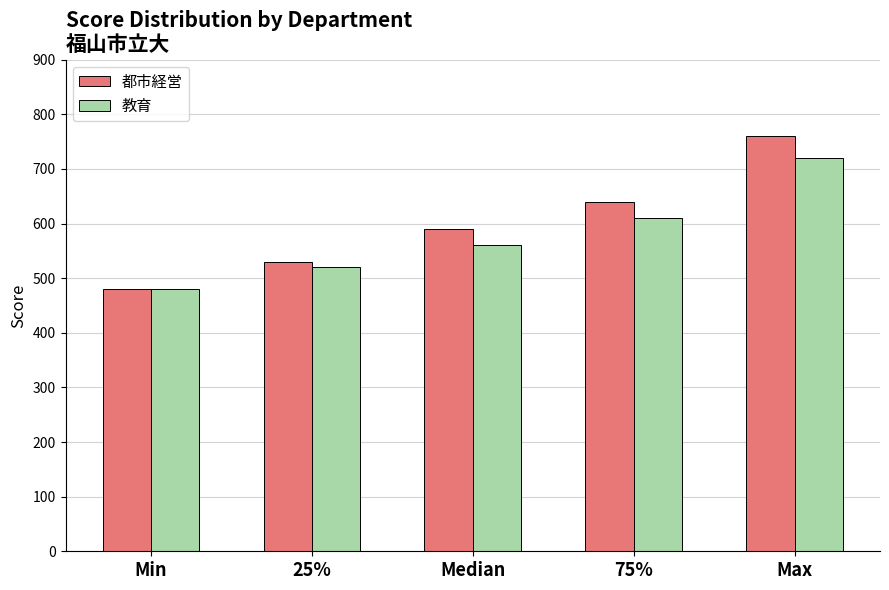

Reading right to left, extract all data points from this chart.

都市経営: 760	640	590	530	480
教育: 720	610	560	520	480